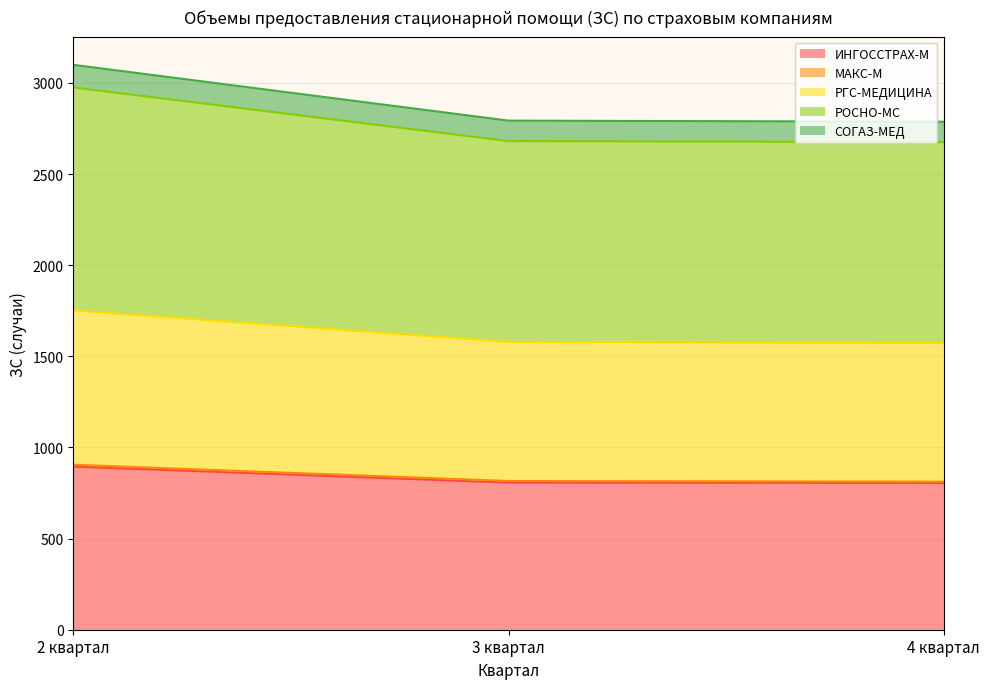

How many values in the ИНГОССТРАХ-М series are below 807?

1